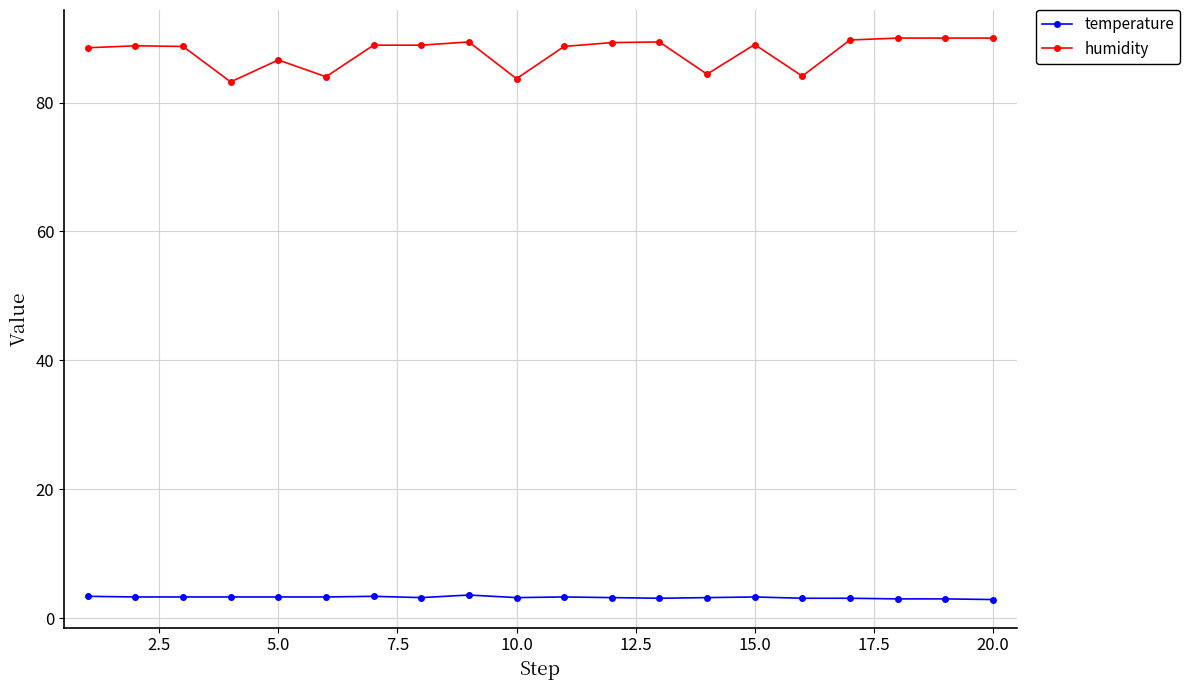

What is the maximum value for humidity?

90.0